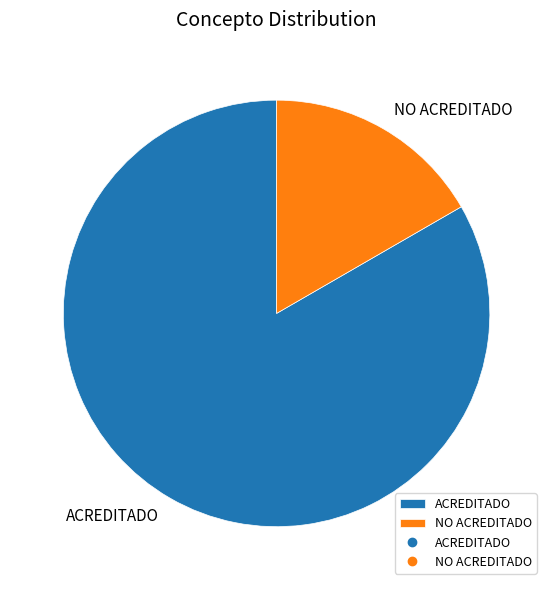

Combined, do NO ACREDITADO and ACREDITADO account for over 50%?

Yes